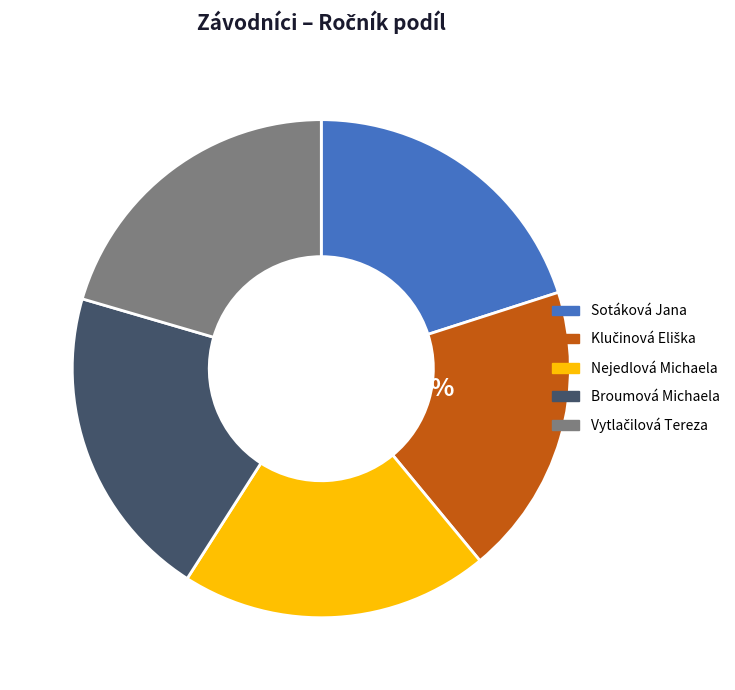

What is the change in value from Nejedlová Michaela to Broumová Michaela?

+2